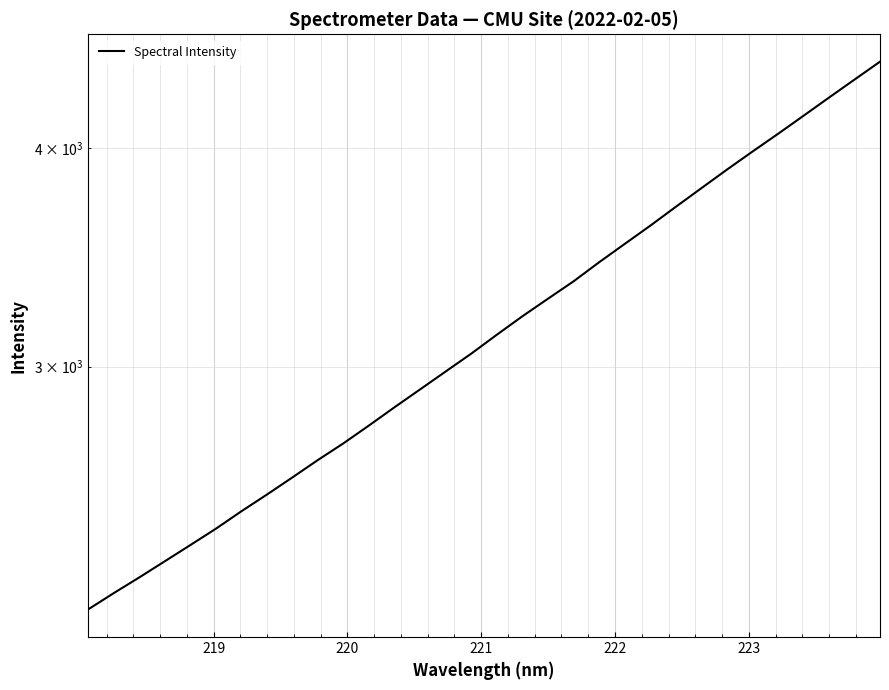

What is the maximum value shown in the chart?

4484.7